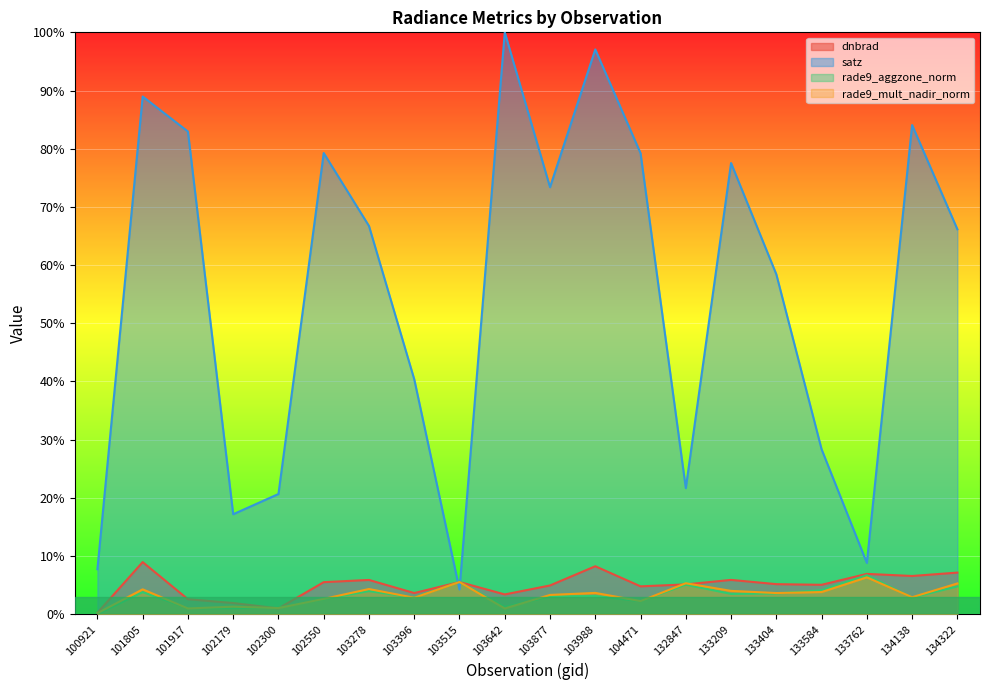

What is the minimum value for satz?

4.2